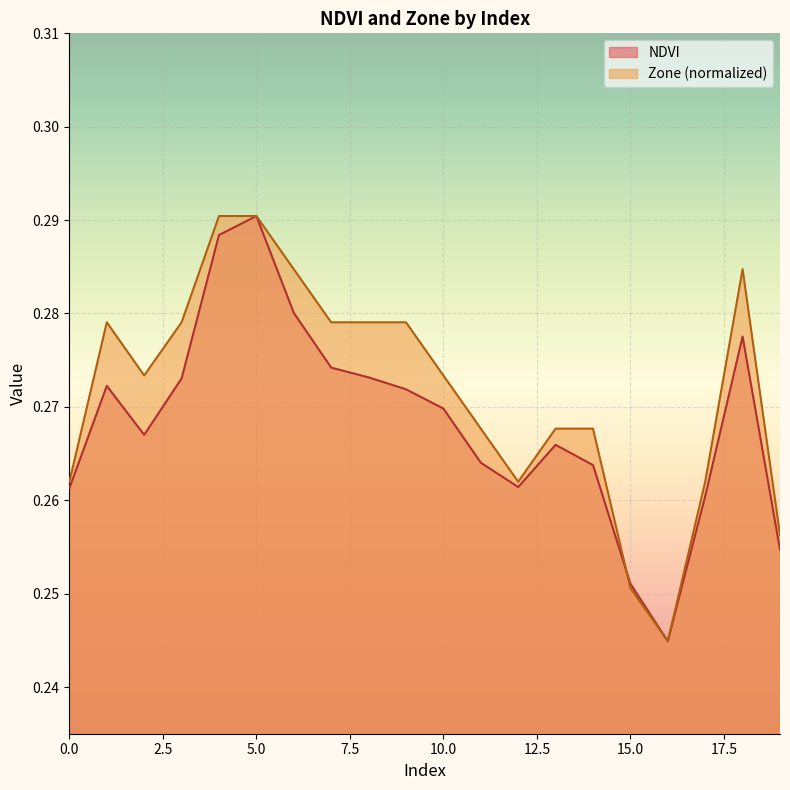

How many lines are shown in the chart?

2